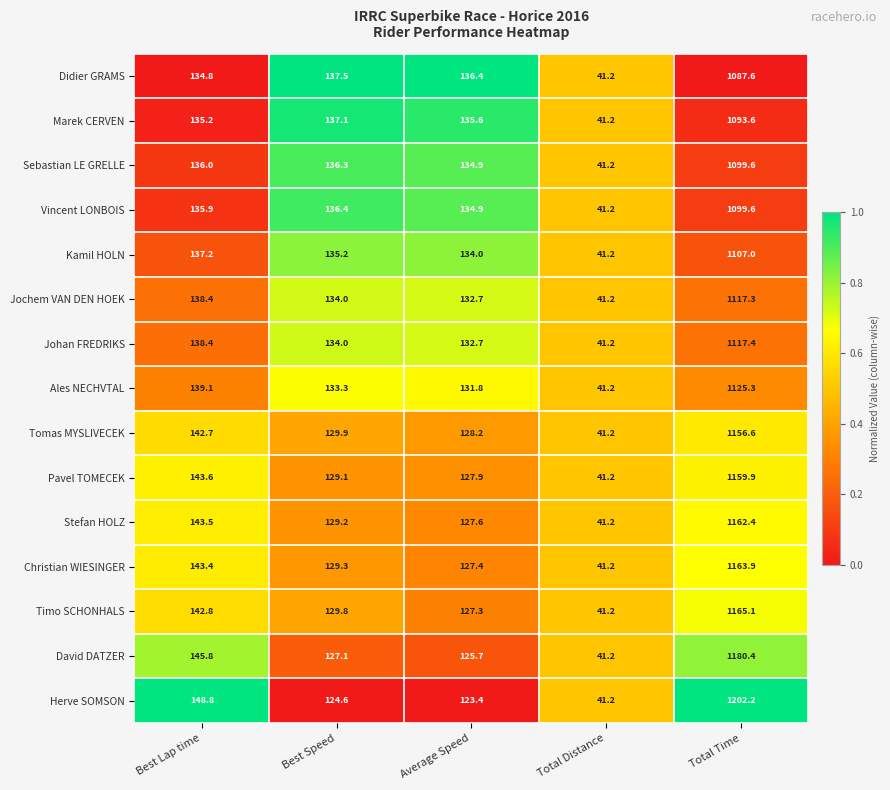

Is it true that David DATZER equals 125.7 at Average Speed?

True